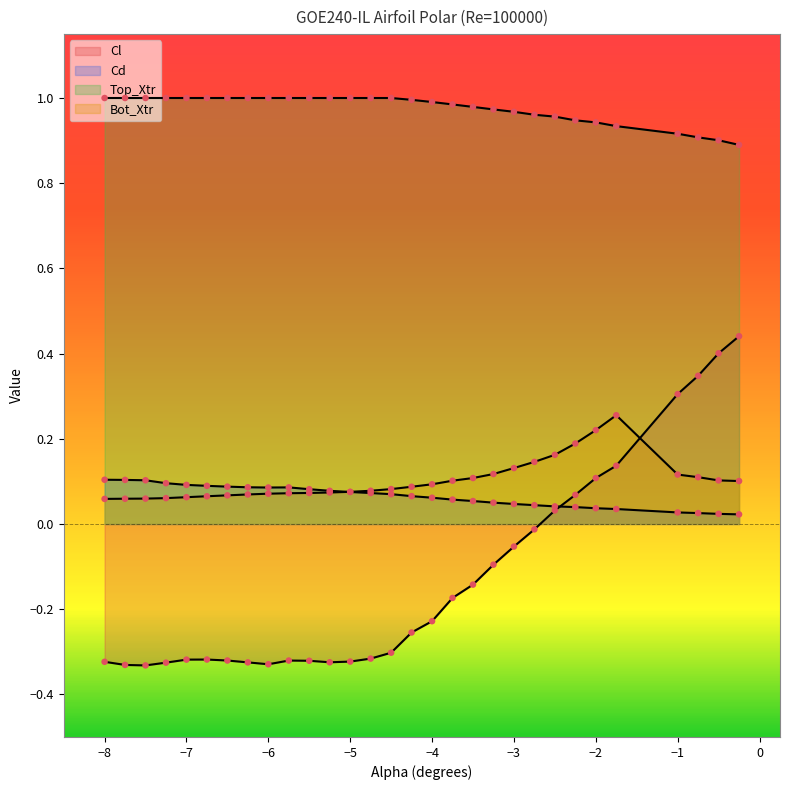

What is the total value across all series at -5.75?

0.8